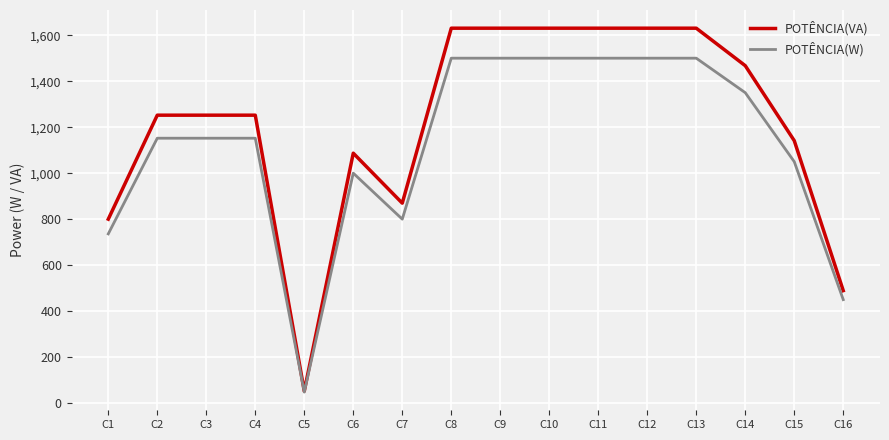

Rank the series by their average value, from lowest to highest.

POTÊNCIA(W), POTÊNCIA(VA)